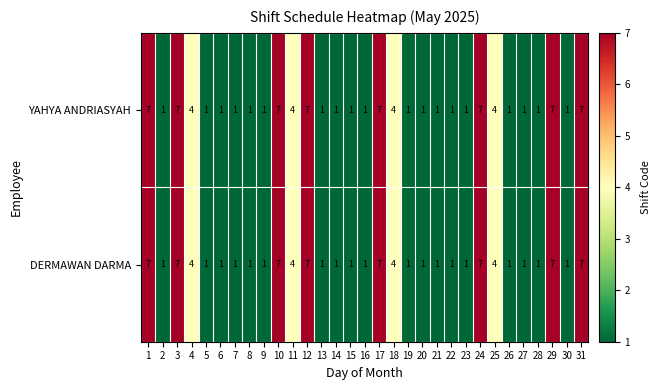

Count the YAHYA ANDRIASYAH values in the range 1 to 7.

31